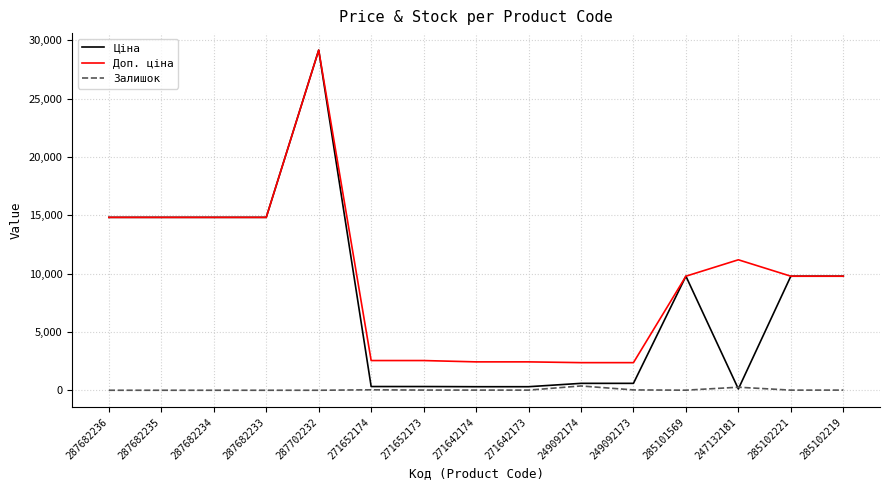

What are all the series names shown in the legend?

Ціна, Доп. ціна, Залишок